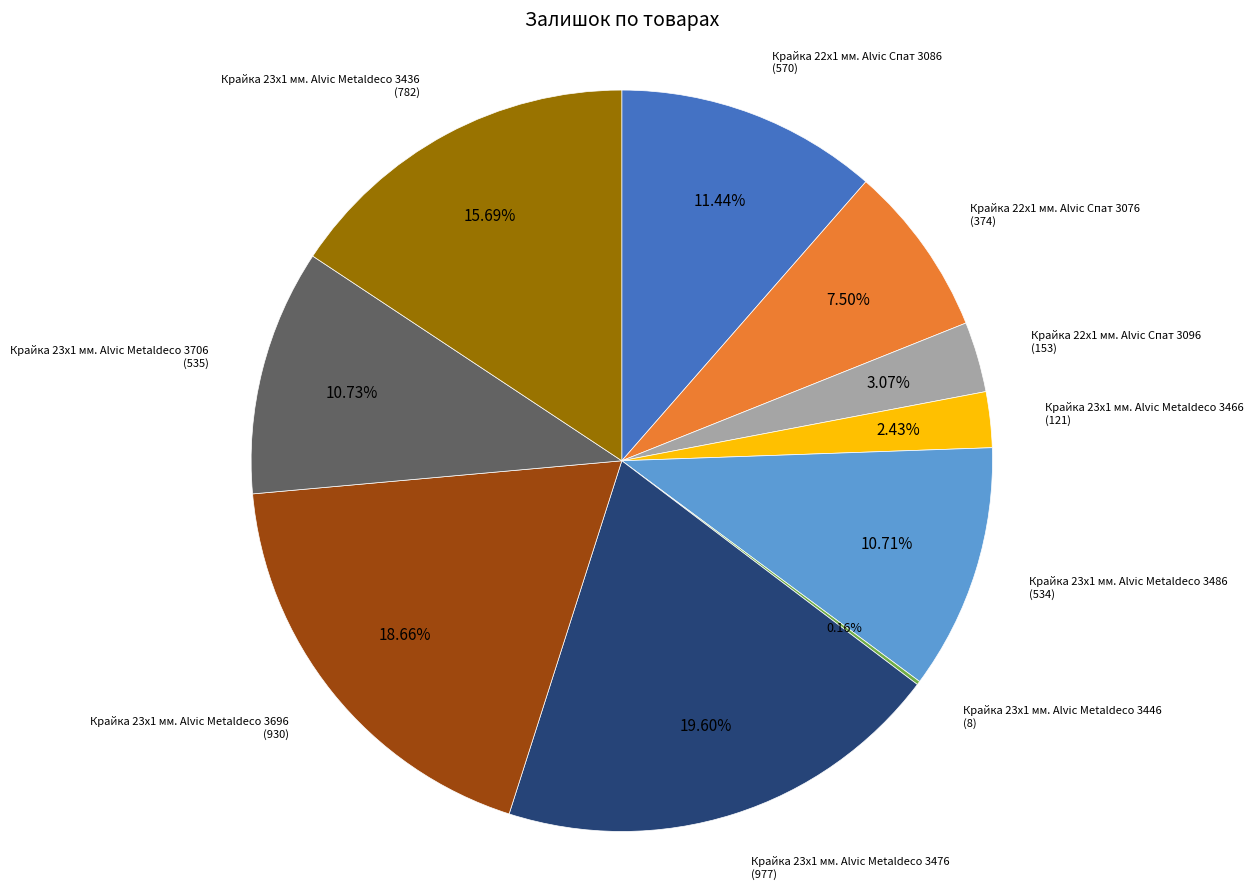

Is there any slice that represents more than half of the pie?

No